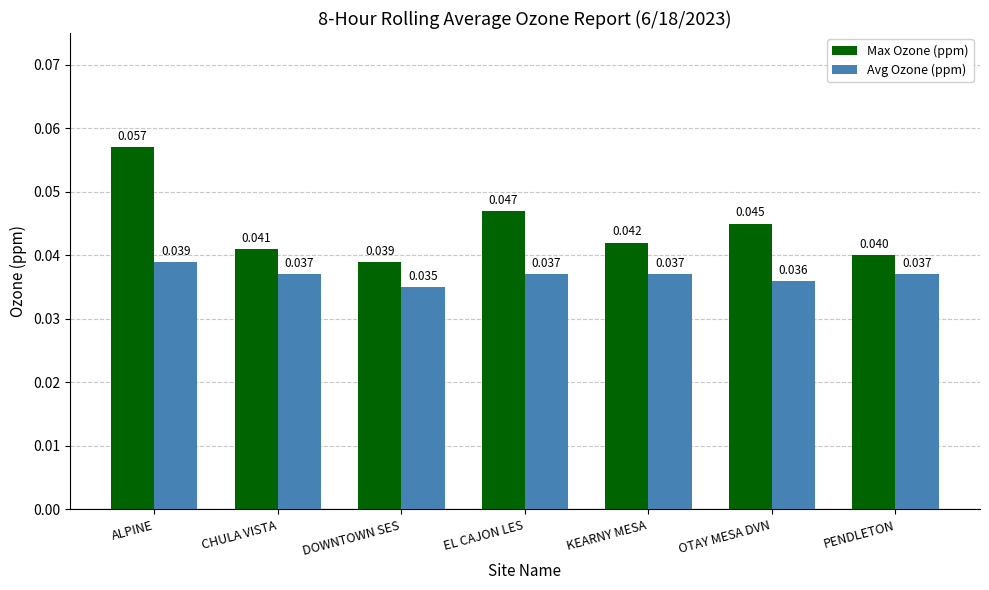

Which series has the widest spread of values?

Max Ozone (ppm)